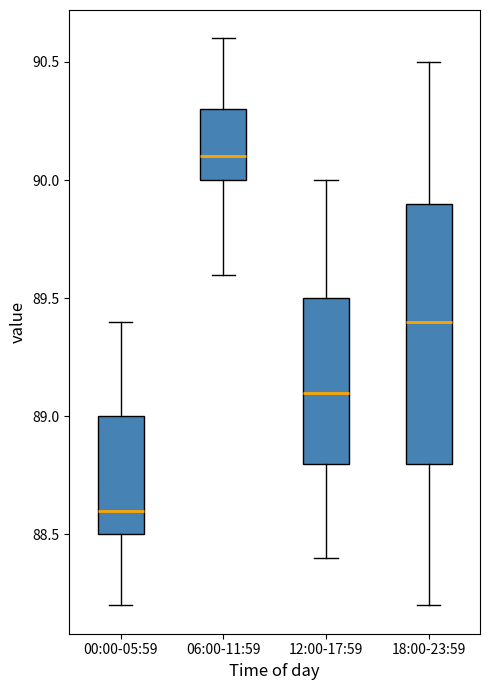

Which box is the tallest, from its lower edge to its upper edge?

18:00-23:59